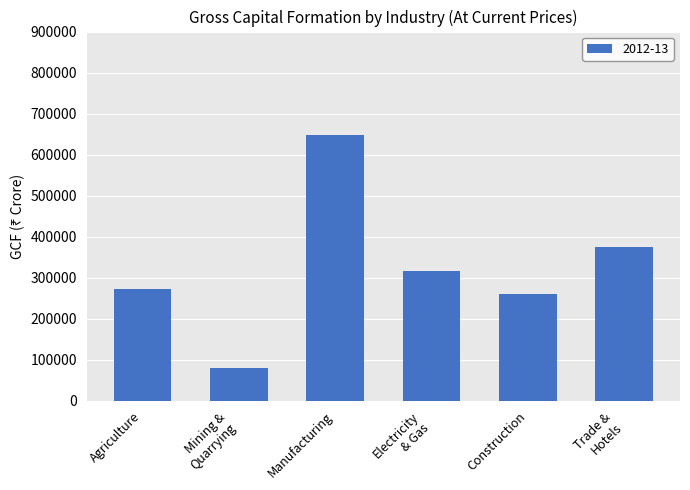

What is the value of the 4th bar from the left?

316801